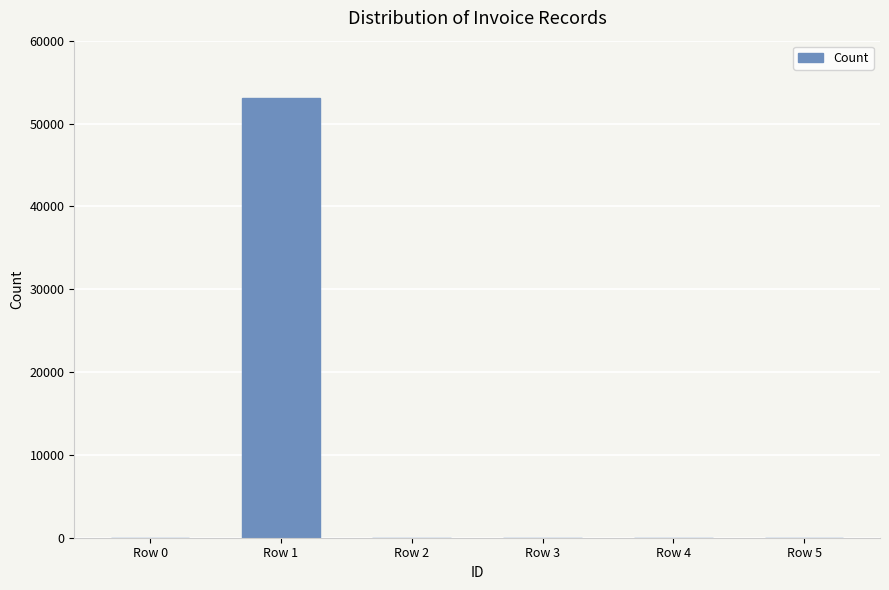

The chart shows a value of 7 at Row 0. True or false?

True